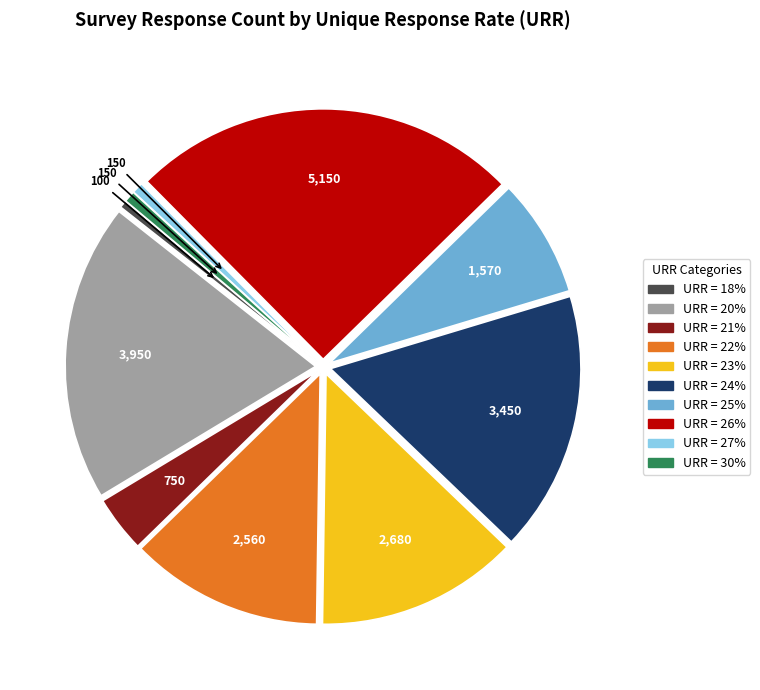

Does any single category account for the majority?

No